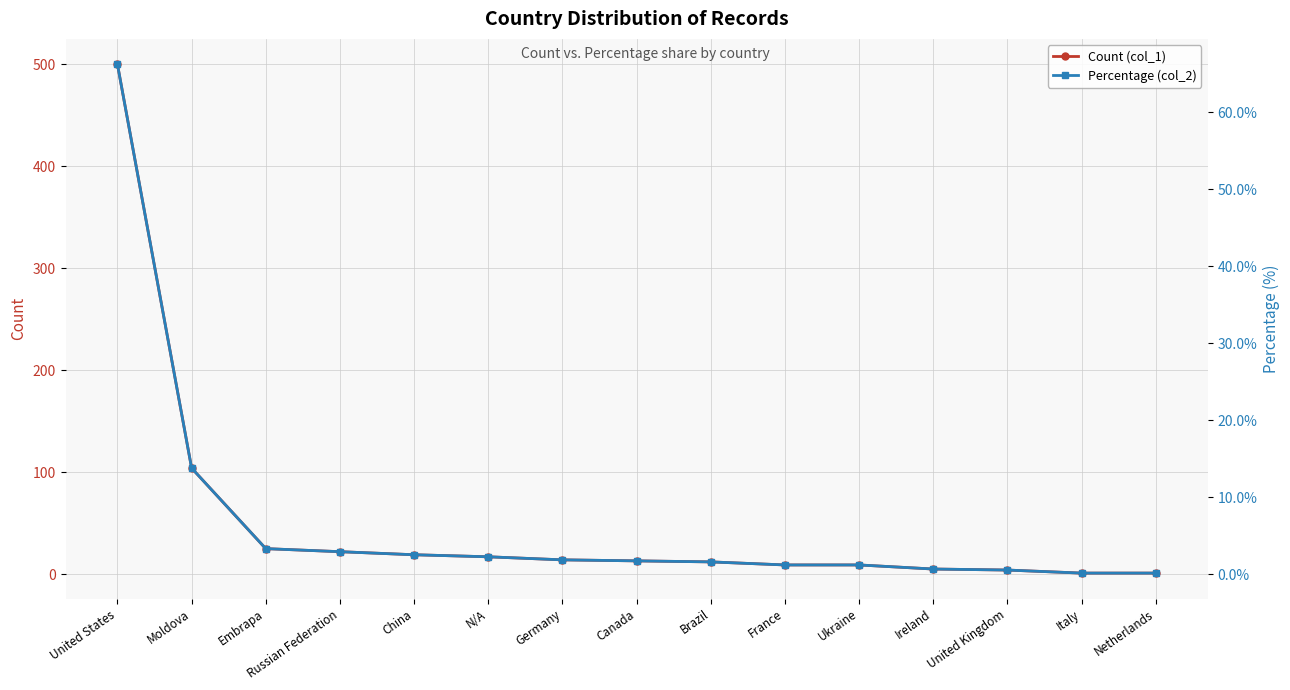

What is the difference between the highest and lowest values at United States?

433.8